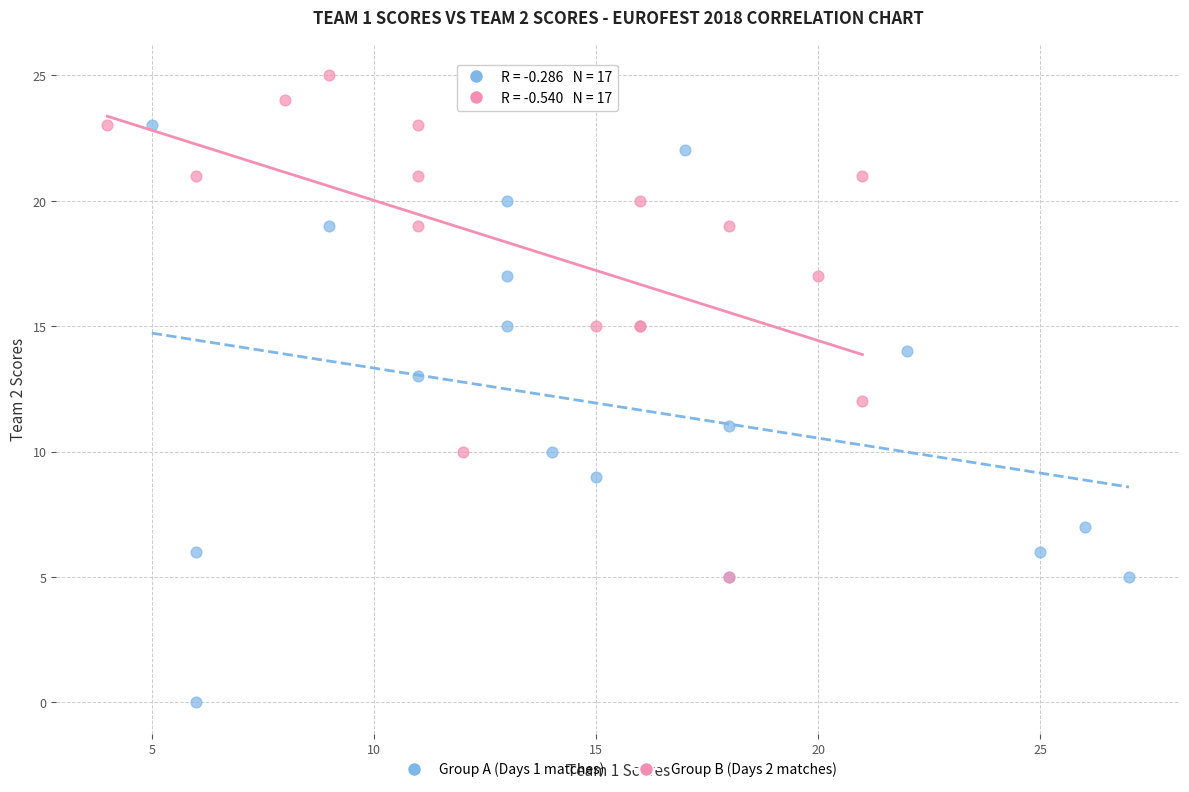

Which series has the largest Y range (max minus min)?

Group A (Days 1 matches)